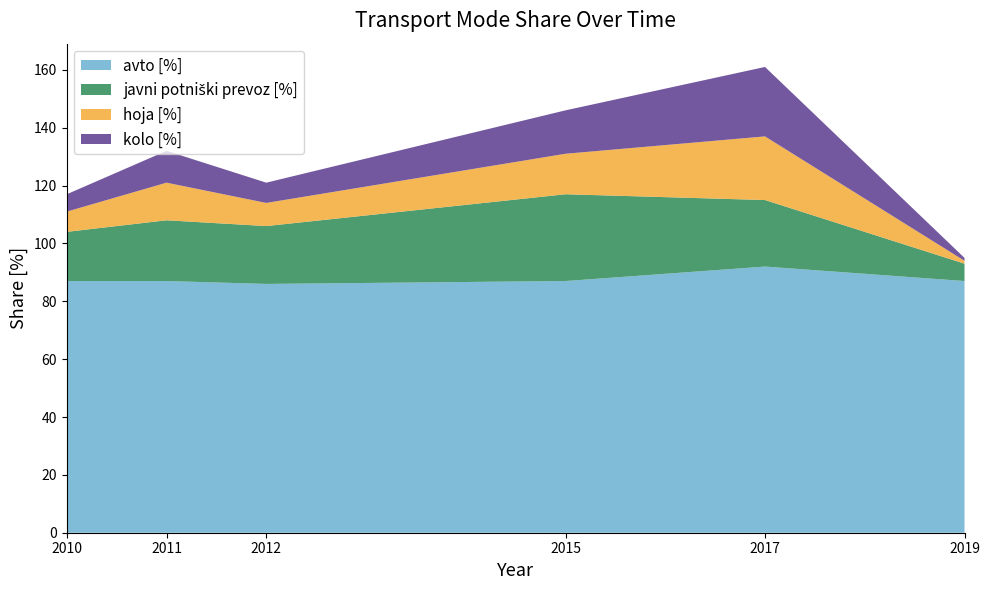

Reading right to left, what are all the values shown in this chart?

avto [%]: 87	92	87	86	87	87
javni potniški prevoz [%]: 6	23	30	20	21	17
hoja [%]: 1	22	14	8	13	7
kolo [%]: 1	24	15	7	11	6